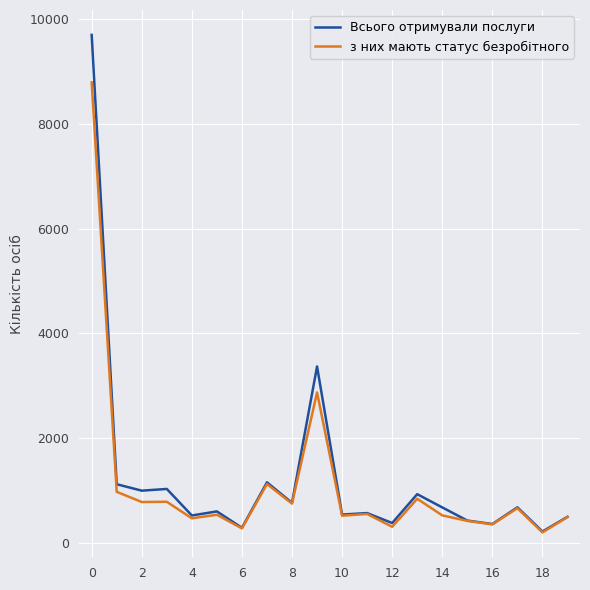

Which series has the largest range (max minus min)?

Всього отримували послуги